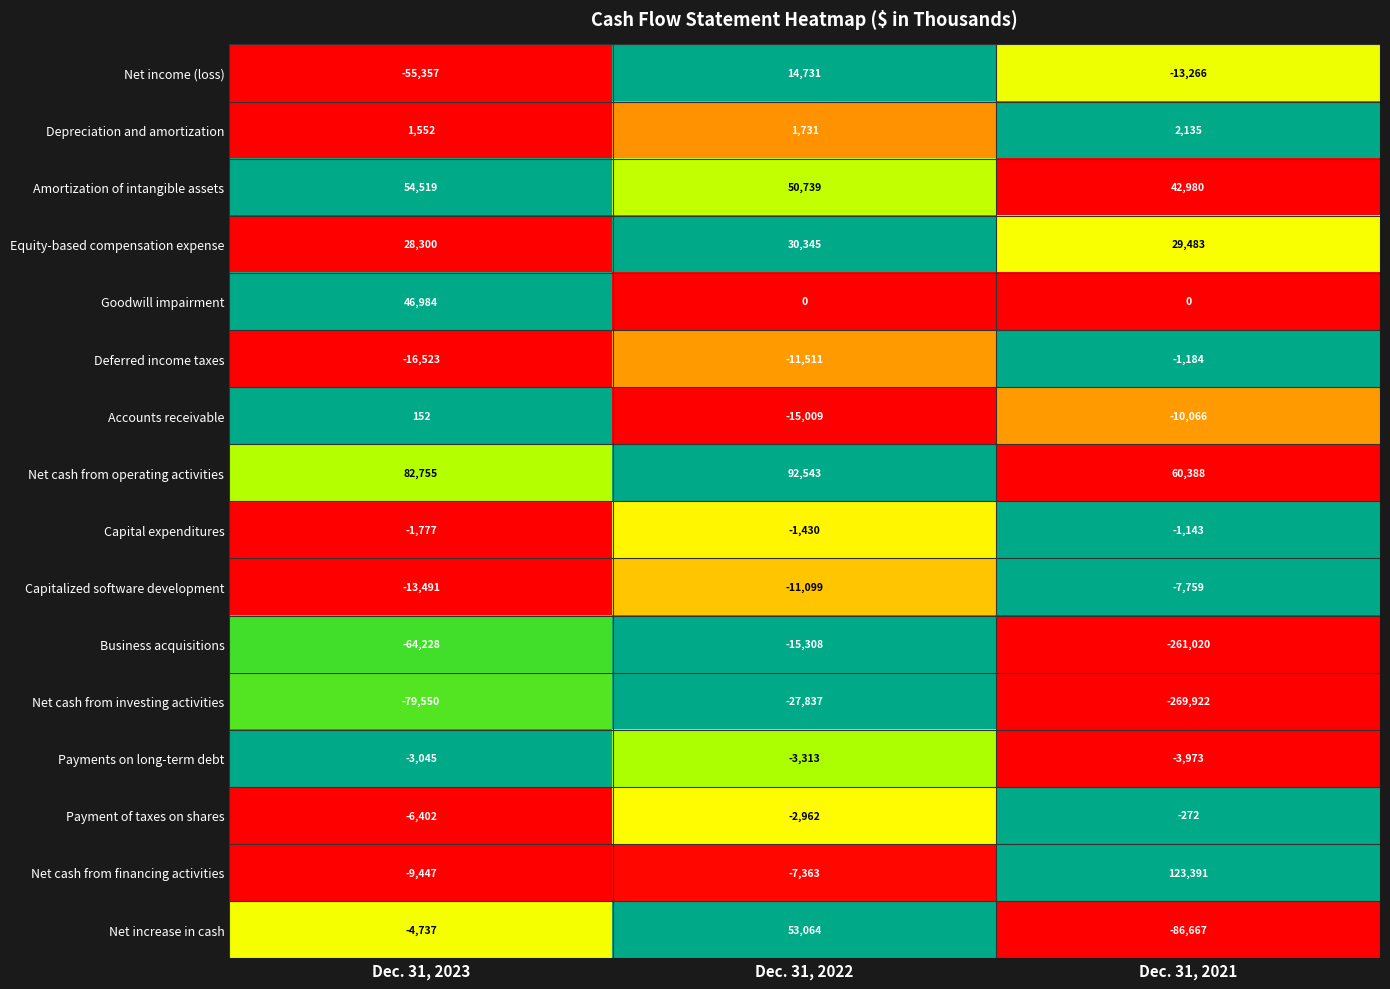

At Dec. 31, 2022, list the series in order from smallest to largest.

Net cash from investing activities, Business acquisitions, Accounts receivable, Deferred income taxes, Capitalized software development, Net cash from financing activities, Payments on long-term debt, Payment of taxes on shares, Capital expenditures, Goodwill impairment, Depreciation and amortization, Net income (loss), Equity-based compensation expense, Amortization of intangible assets, Net increase in cash, Net cash from operating activities